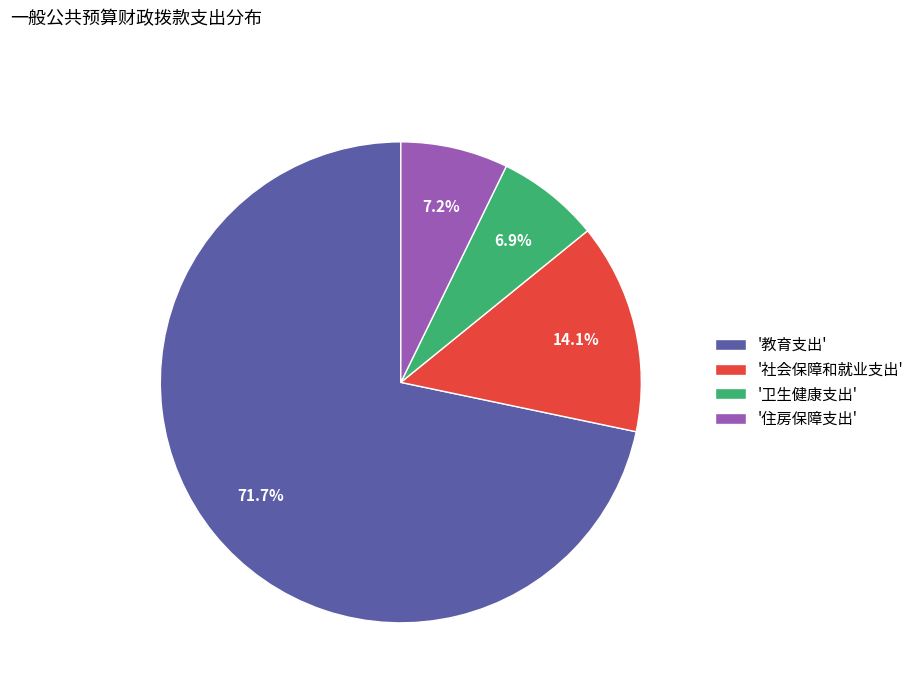

Combined, do '住房保障支出' and '卫生健康支出' account for over 50%?

No